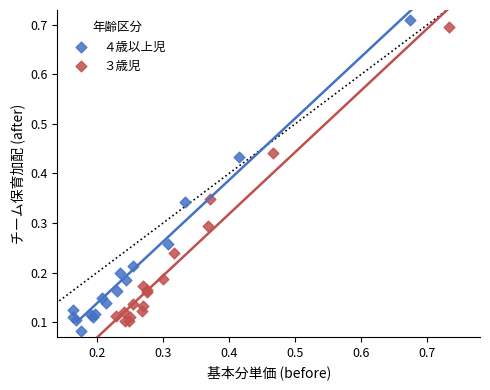

Which series has the largest Y range (max minus min)?

４歳以上児